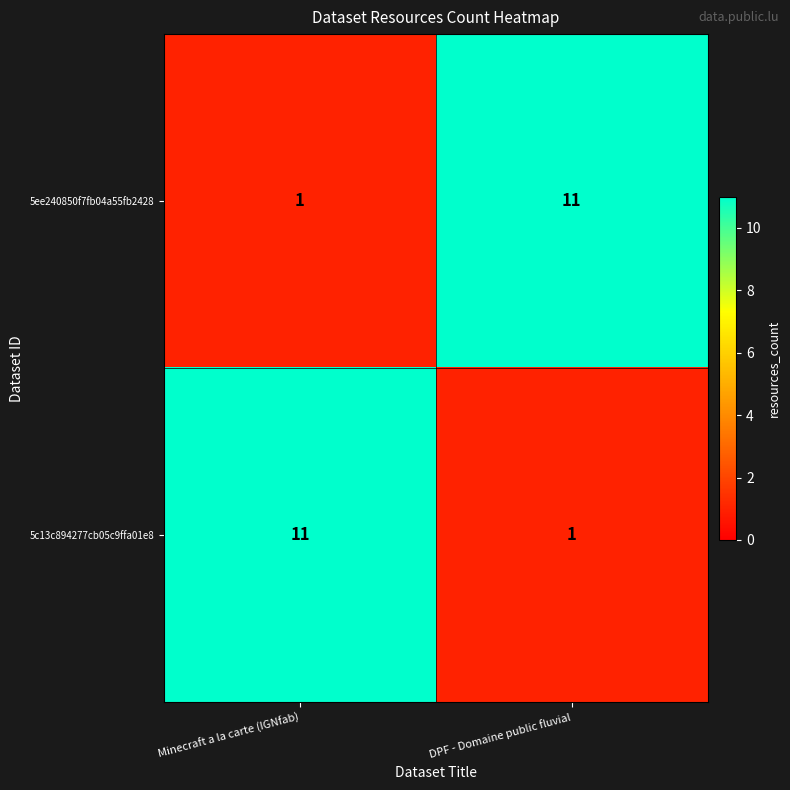

Reading left to right, what are all the values shown in this chart?

5ee240850f7fb04a55fb2428: Minecraft a la carte (IGNfab)=1	DPF - Domaine public fluvial=11
5c13c894277cb05c9ffa01e8: Minecraft a la carte (IGNfab)=11	DPF - Domaine public fluvial=1